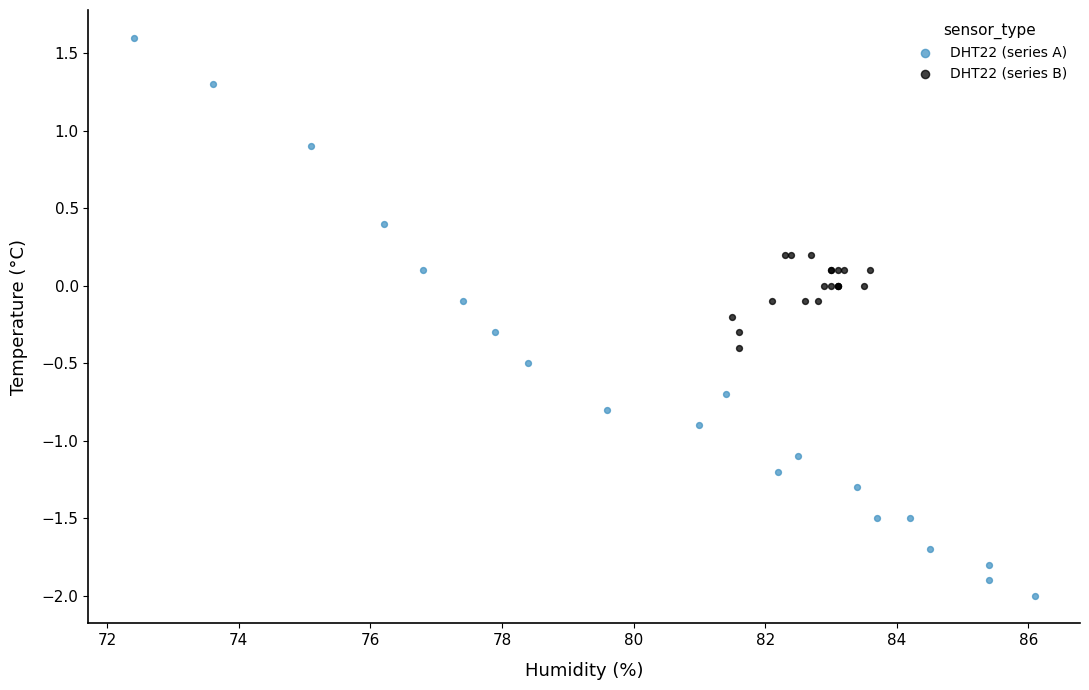

Which series contains the lowest Y value?

DHT22 (series A)